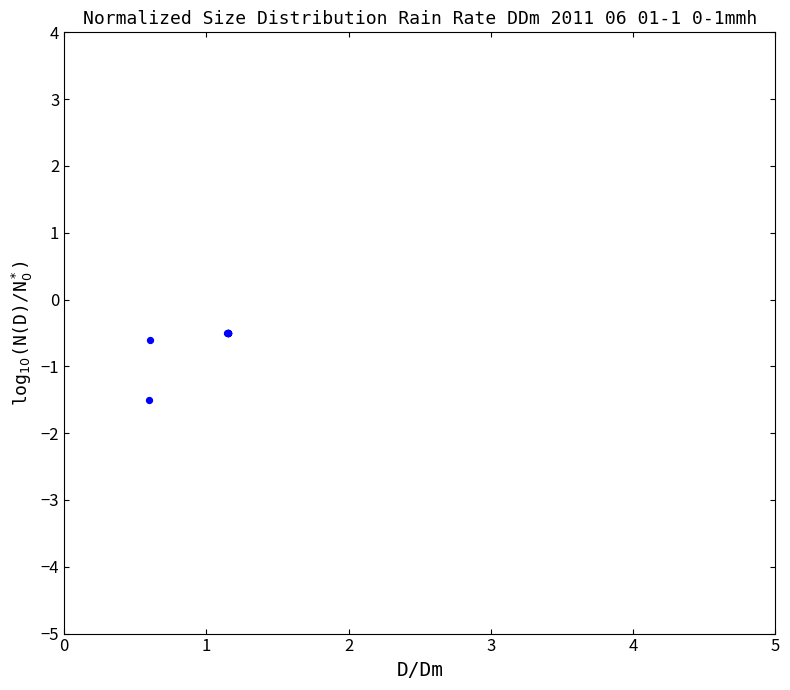

What Y value in the scatter plot is closest to -1?

-0.6